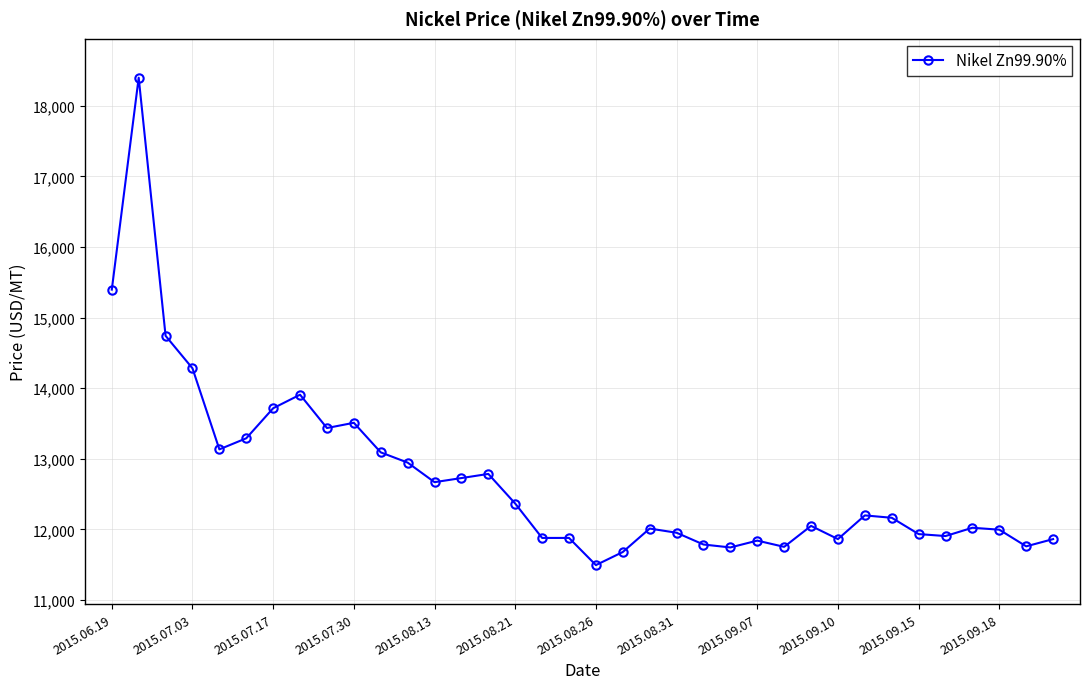

What is the value of the 19th point from the left?

11495.5